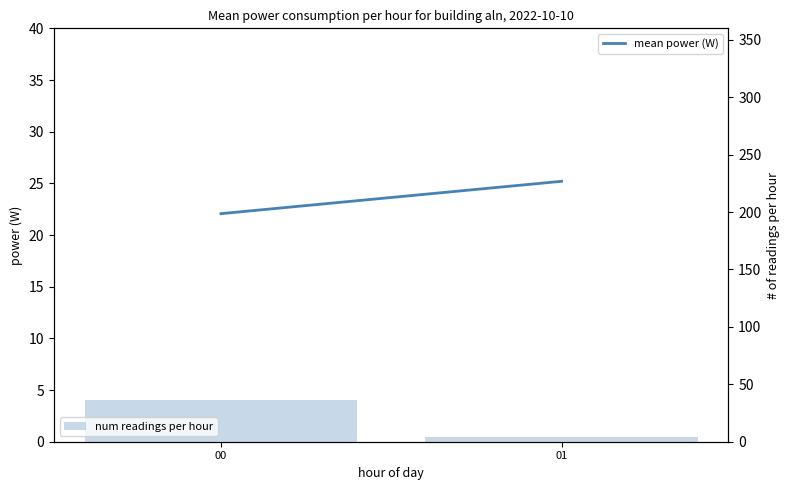

Reading left to right, list all the values displayed in this chart.

mean power (W): 00=22.1	01=25.2
num readings per hour: 00=36.0	01=4.0